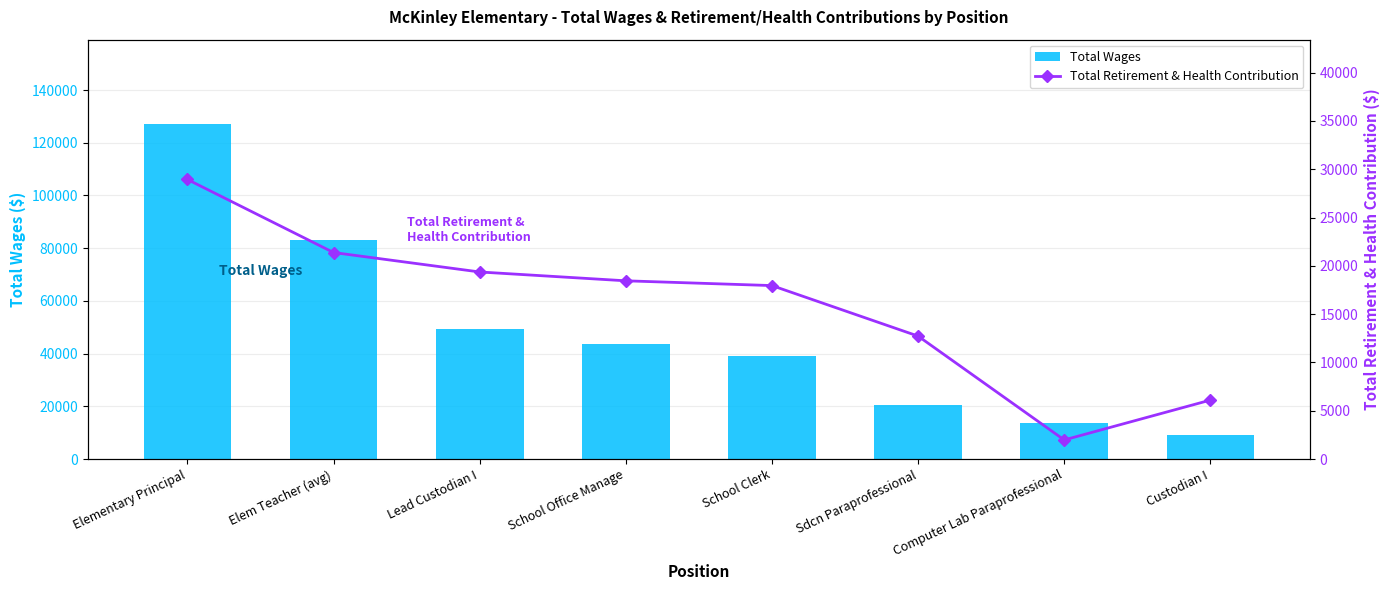

What is the value of the Total Wages bar at the 1st from the left?

127282